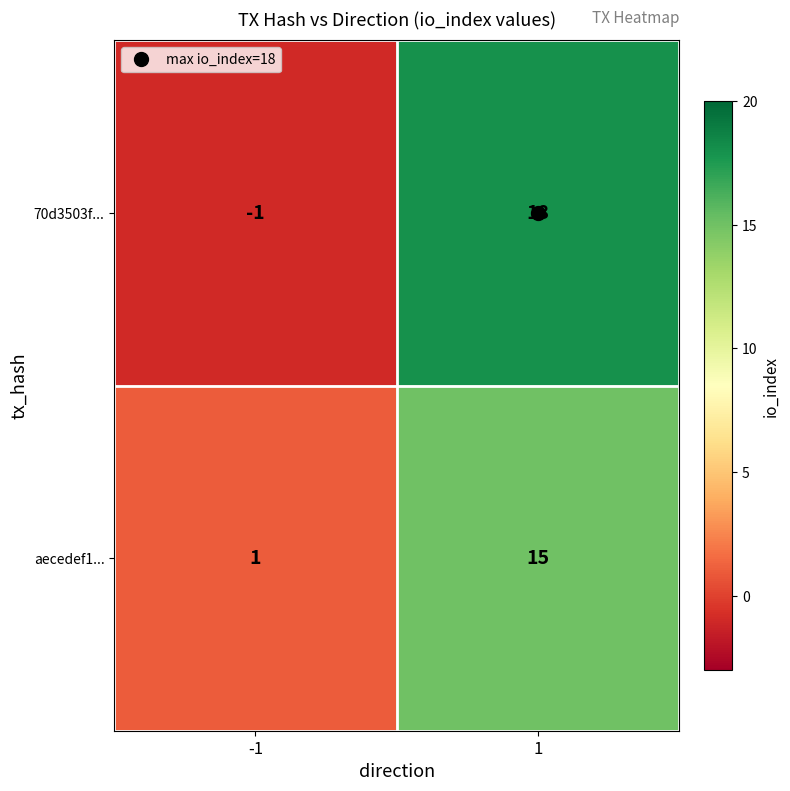

List the series in order of their overall mean, highest first.

70d3503f..., aecedef1...